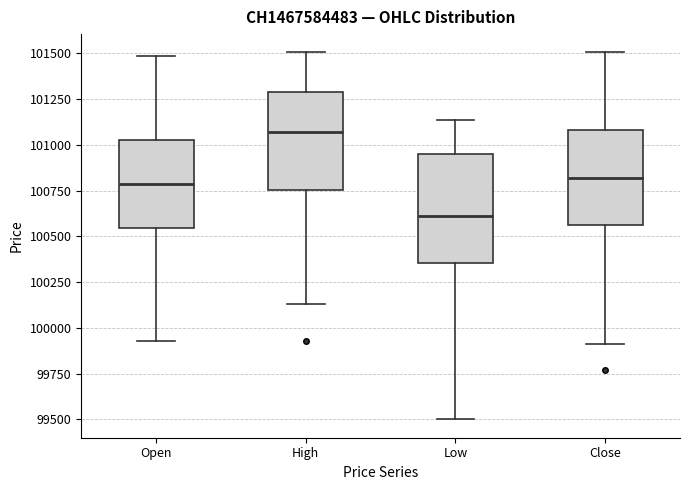

Reading left to right, transcribe this box plot: for each box, give where its median line is, the range the box spans, and where its two whiskers end, as read against the y-axis. The values are not printed on the chart, so give them approximately, as read against the axis.

Open: median 100800, box 100550 to 101050, whiskers 99950 to 101500
High: median 101050, box 100750 to 101300, whiskers 100150 to 101500
Low: median 100600, box 100350 to 100950, whiskers 99500 to 101150
Close: median 100800, box 100550 to 101100, whiskers 99900 to 101500